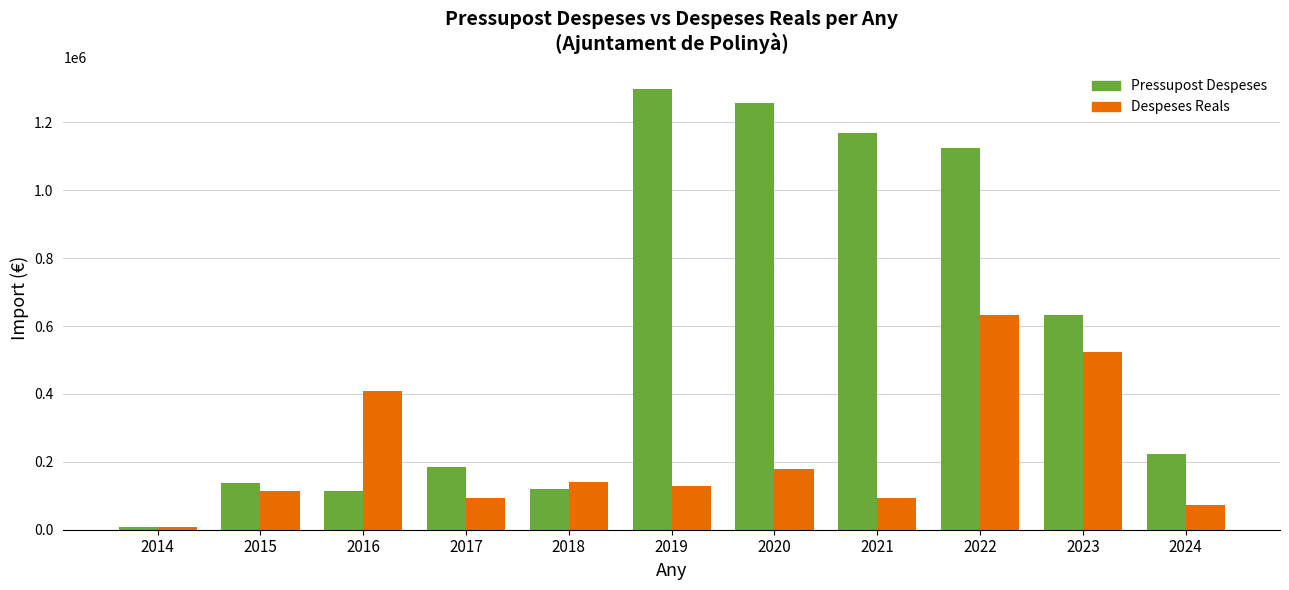

Rank the series by their maximum value, from lowest to highest.

Despeses Reals, Pressupost Despeses